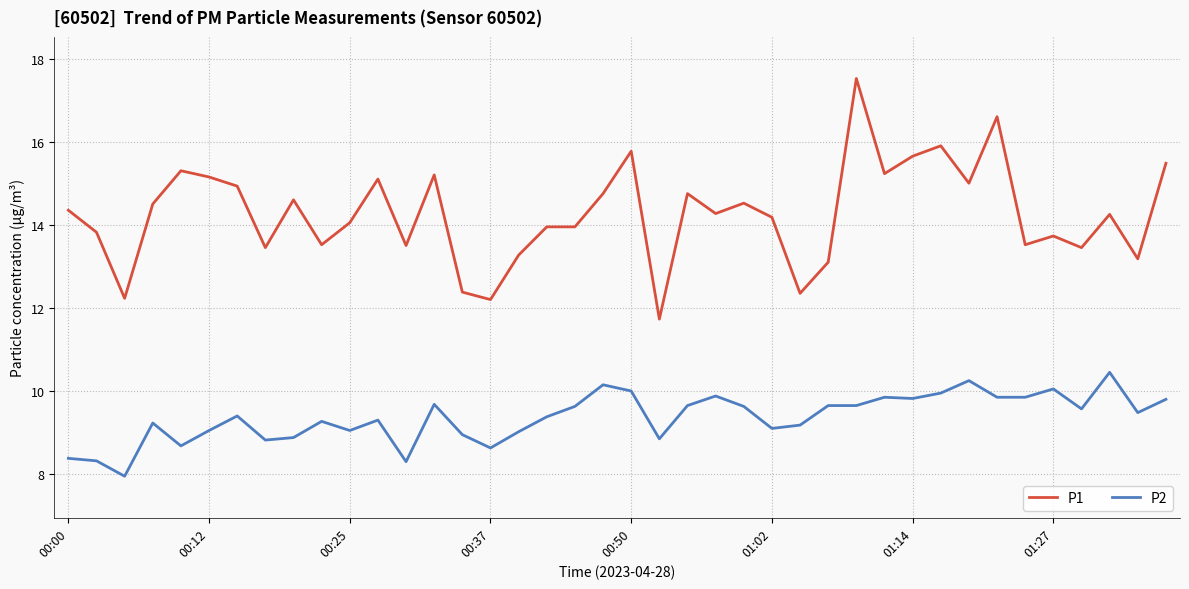

Which series has the largest total across all categories?

P1